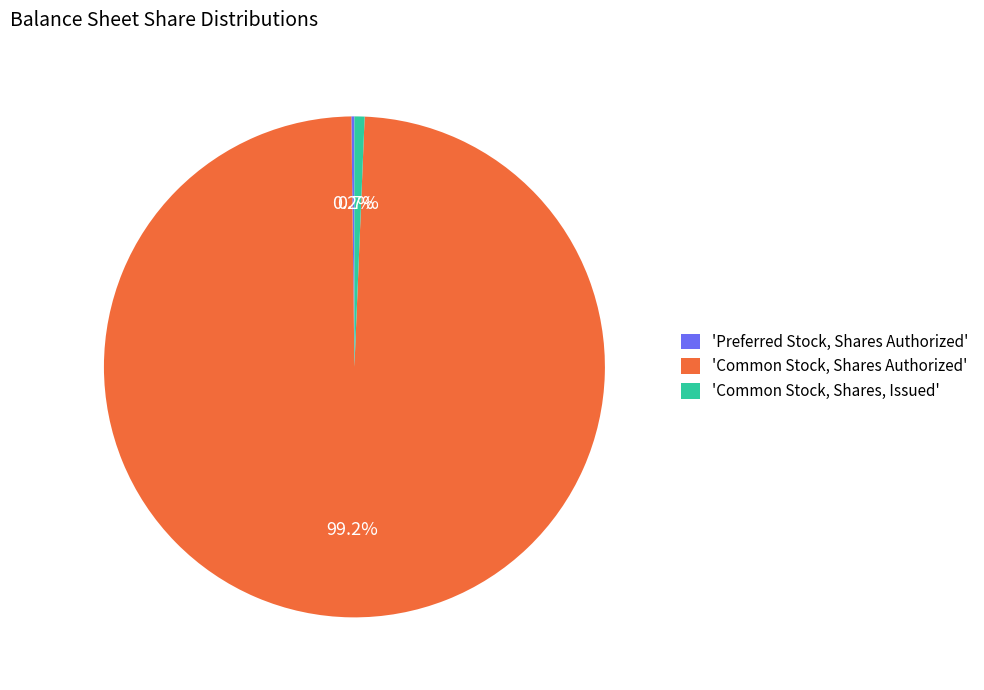

Which category has the biggest portion of the pie?

'Common Stock, Shares Authorized'